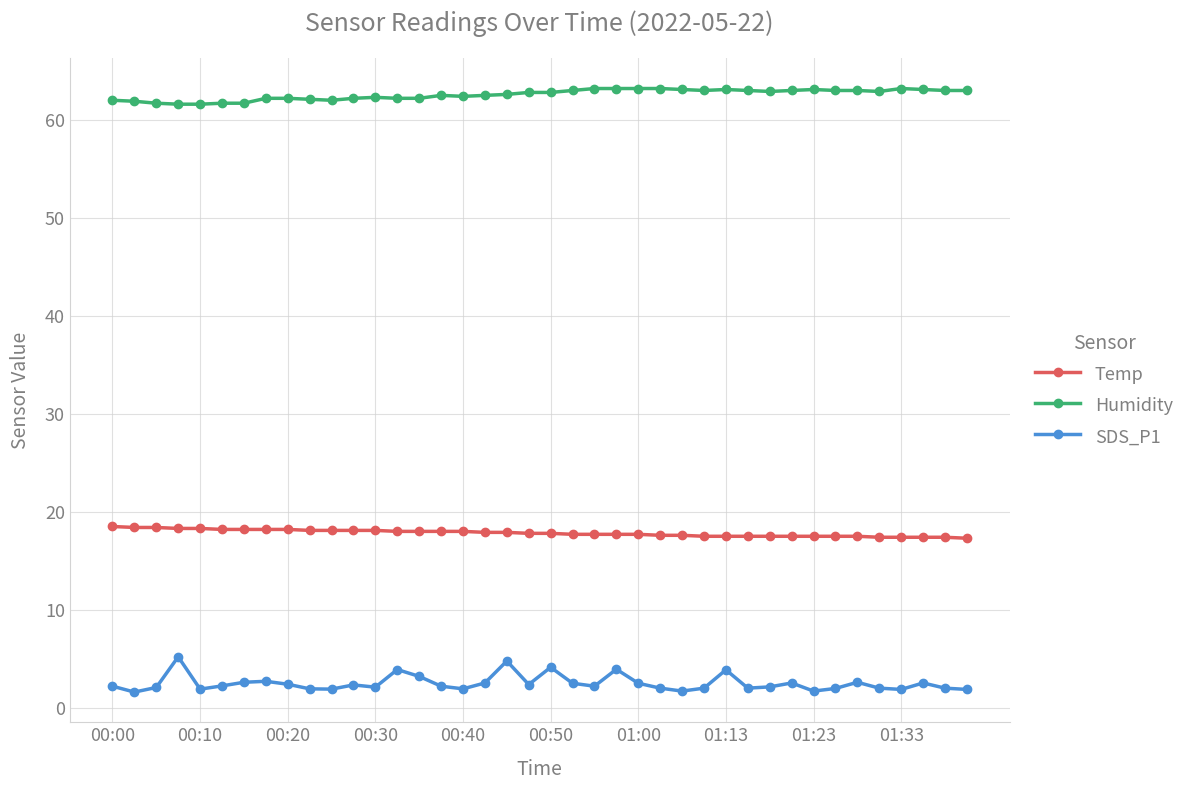

What is the minimum value shown in the chart?

1.6